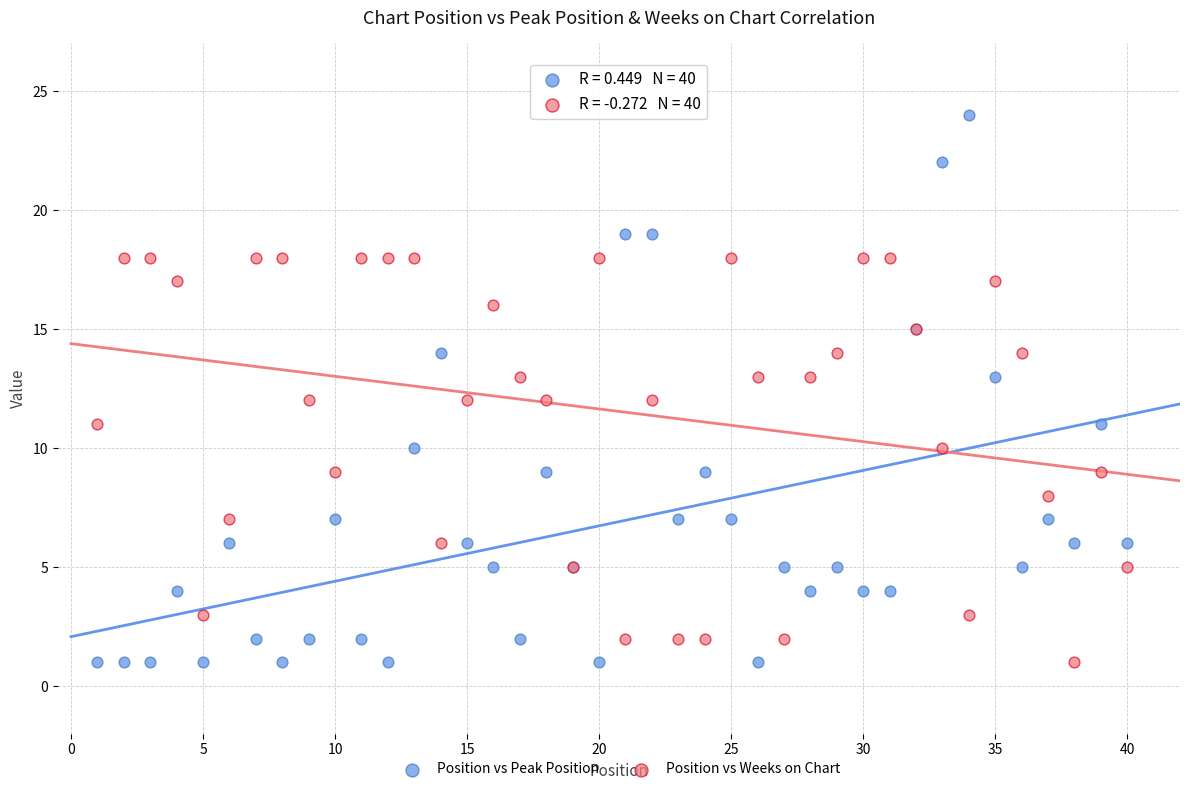

Which series has the largest Y range (max minus min)?

Position vs Peak Position